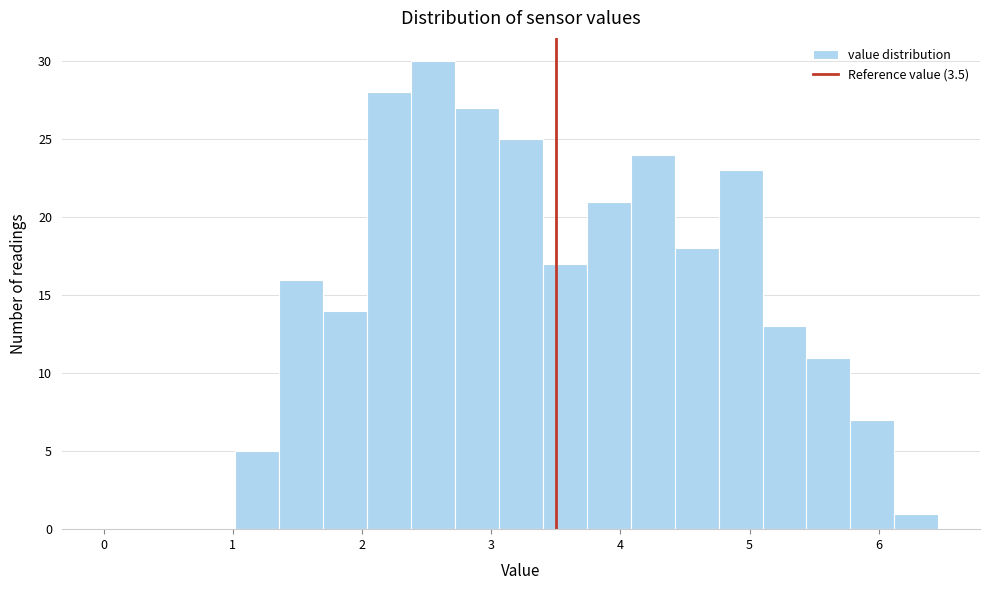

Around what value on the x-axis is the tallest bar? Give the approximate position of its centre, as read against the axis.

2.6